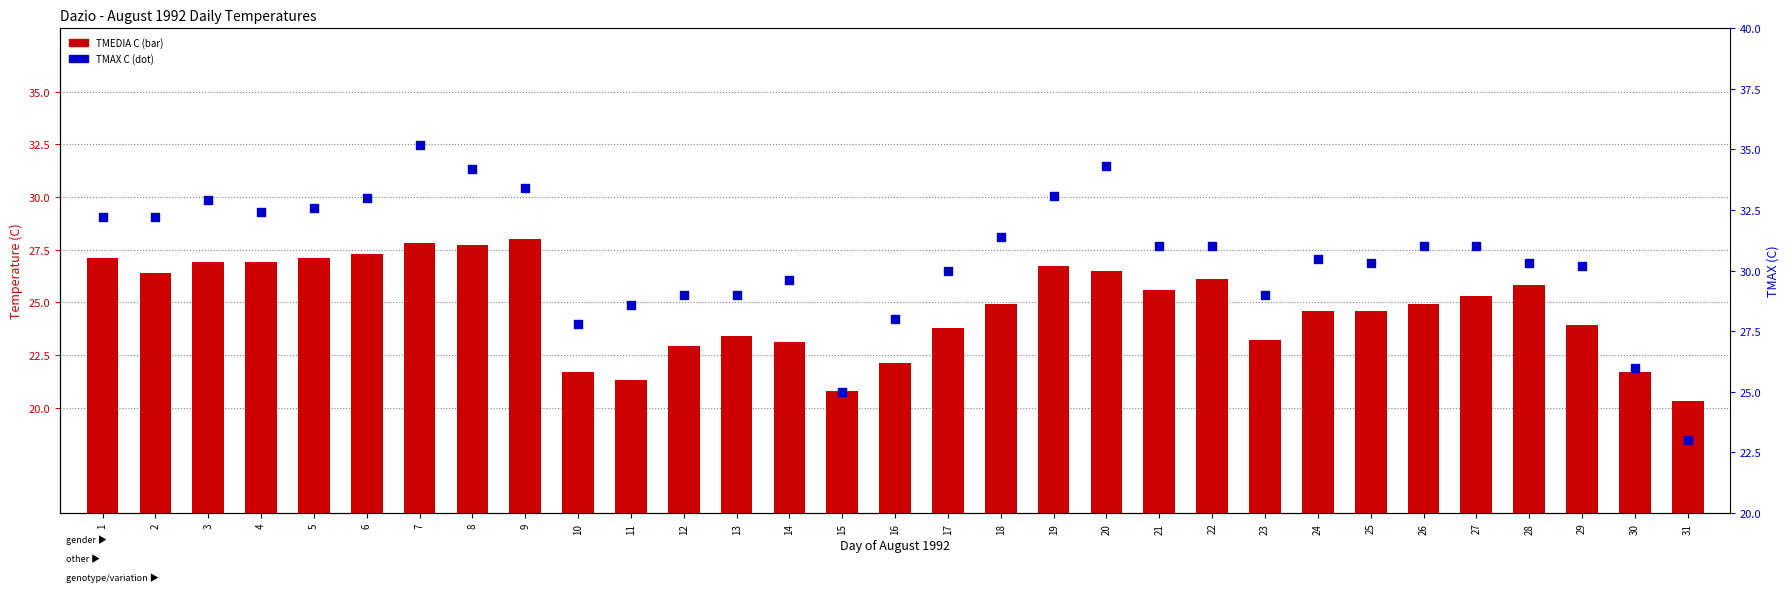

What are all the series names shown in the legend?

TMEDIA C, TMAX C